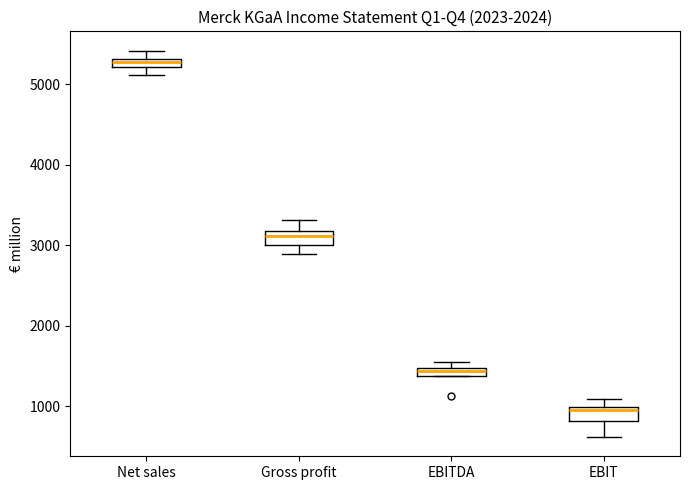

Which box's median line is the highest?

Net sales